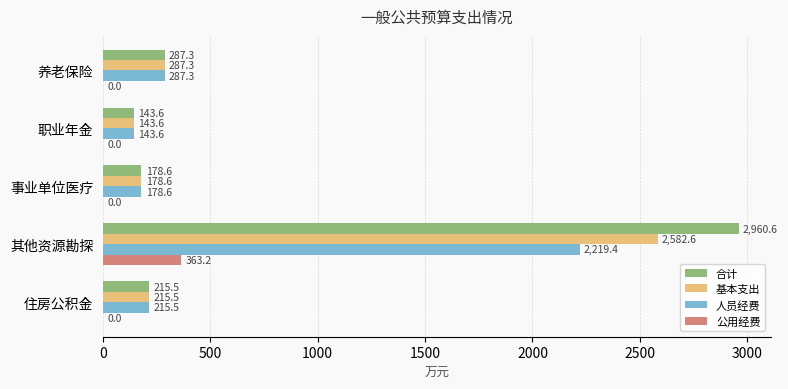

What is the maximum value for 基本支出?

2582.6